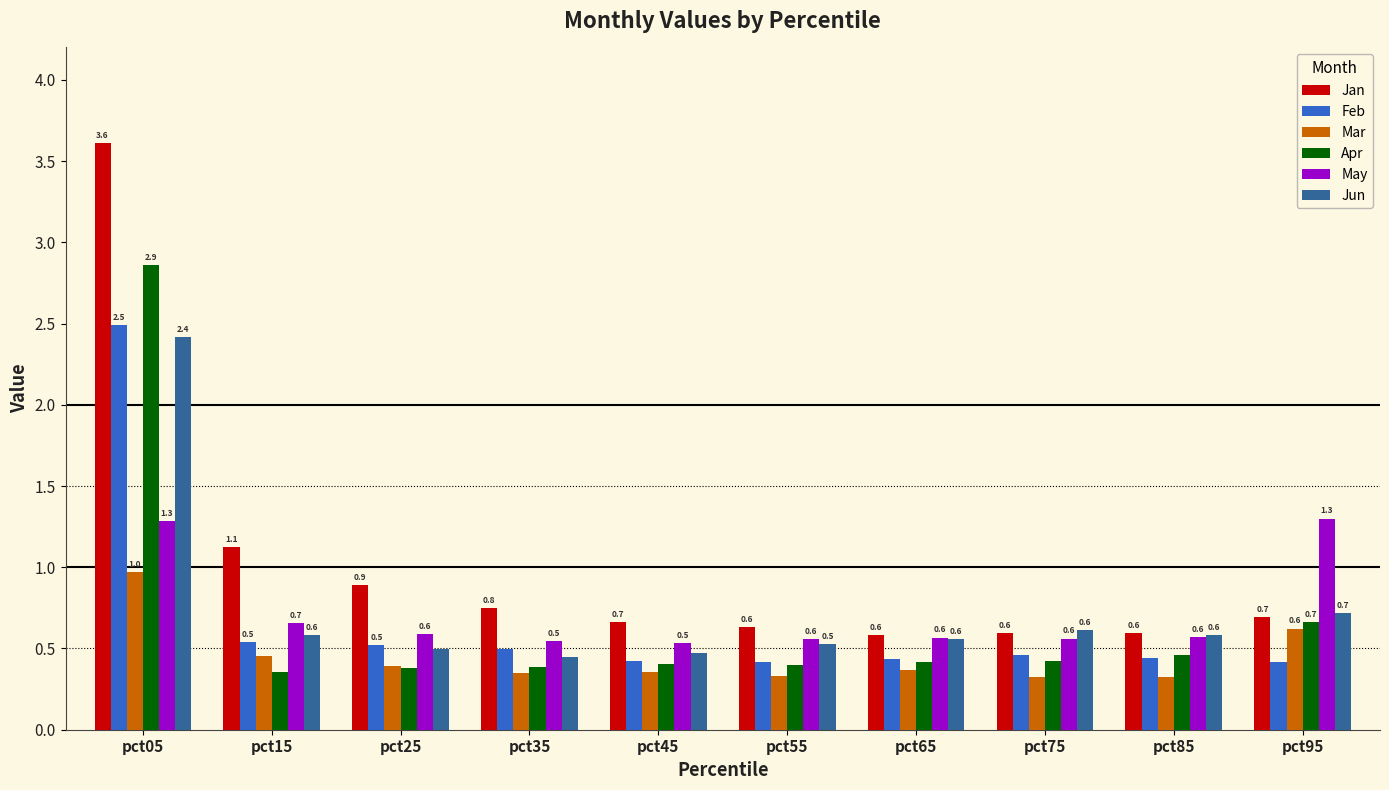

Is the value of May at pct05 greater than the value of Apr at pct85?

Yes